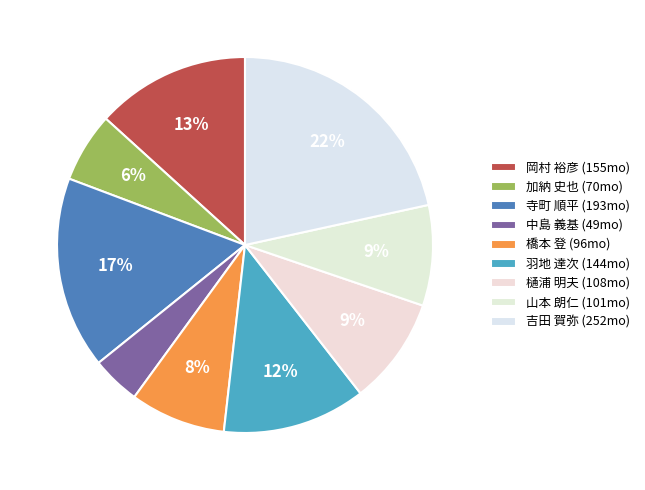

Which has a higher value, 岡村 裕彦 or 寺町 順平?

寺町 順平